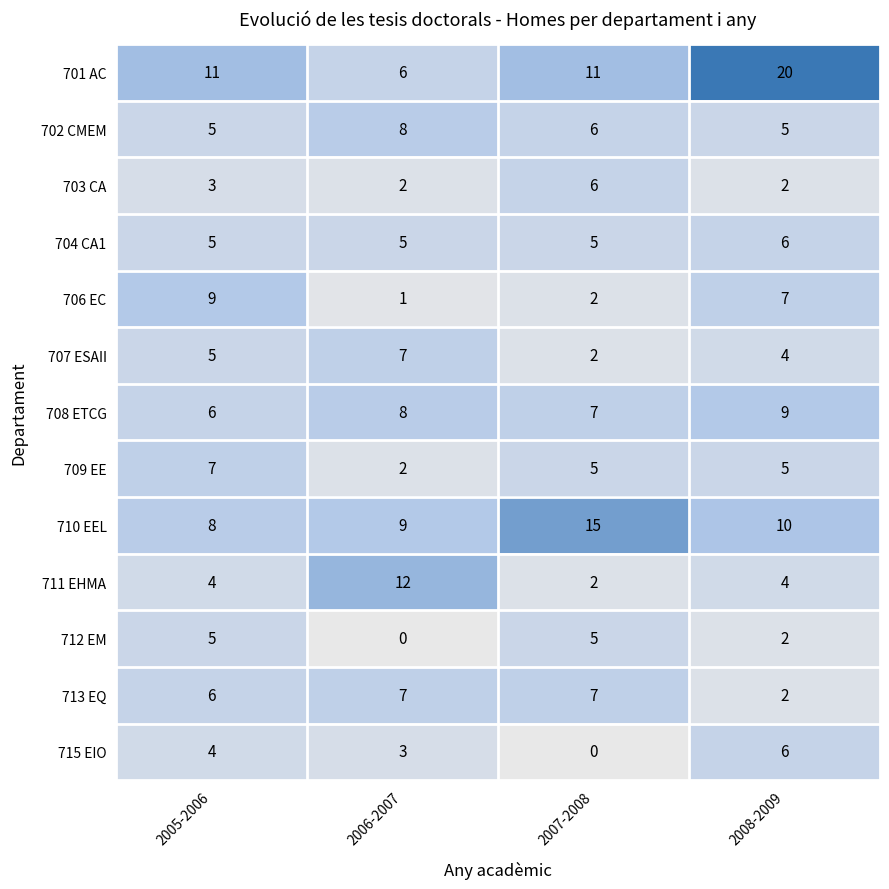

At which category does the chart reach its peak across all series?

2008-2009